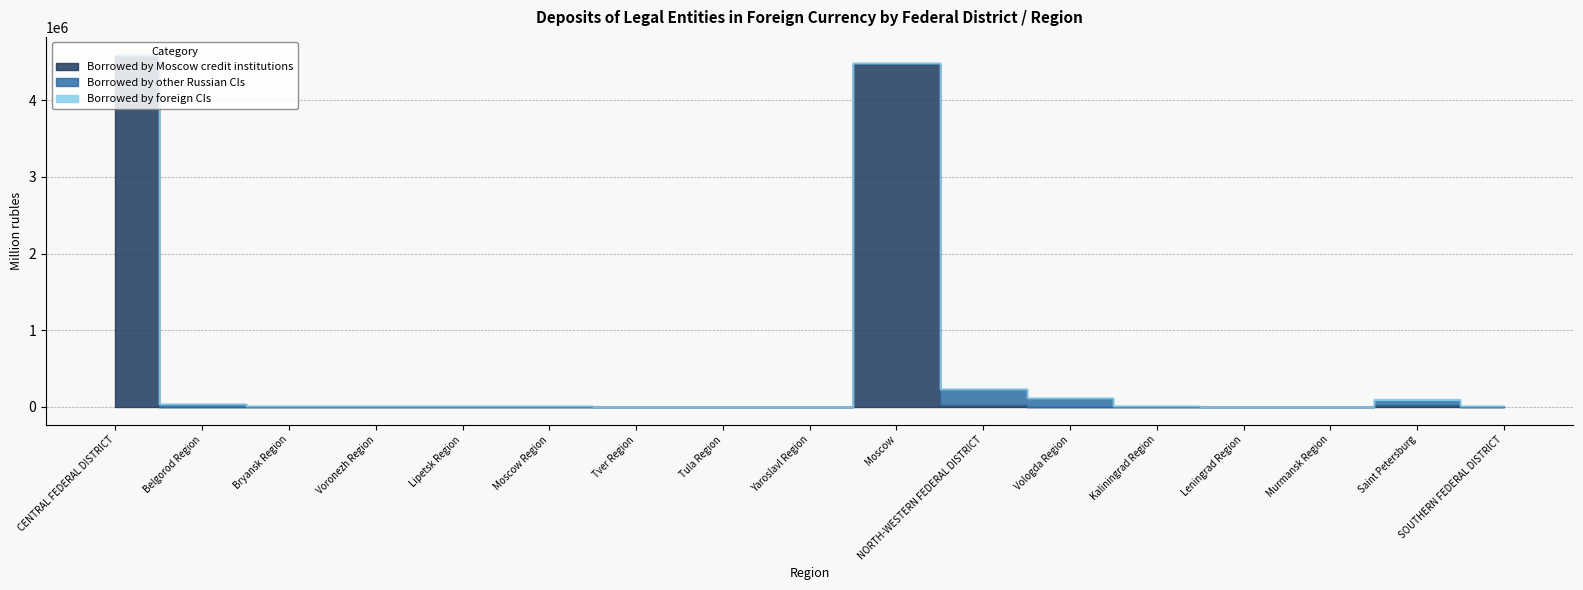

True or false: Borrowed by Moscow credit institutions and Borrowed by foreign CIs cross at least once.

False